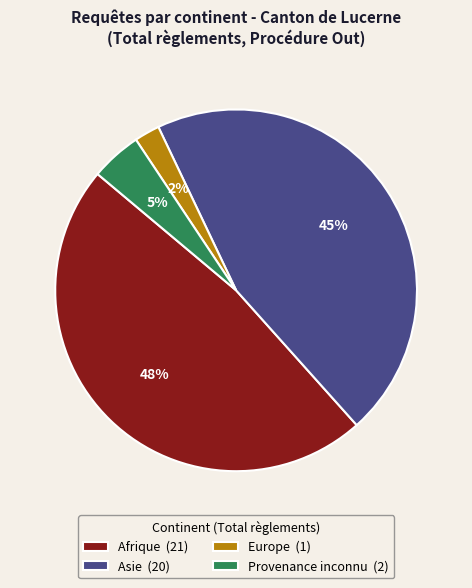

Which has a higher value, Asie (20) or Europe (1)?

Asie (20)